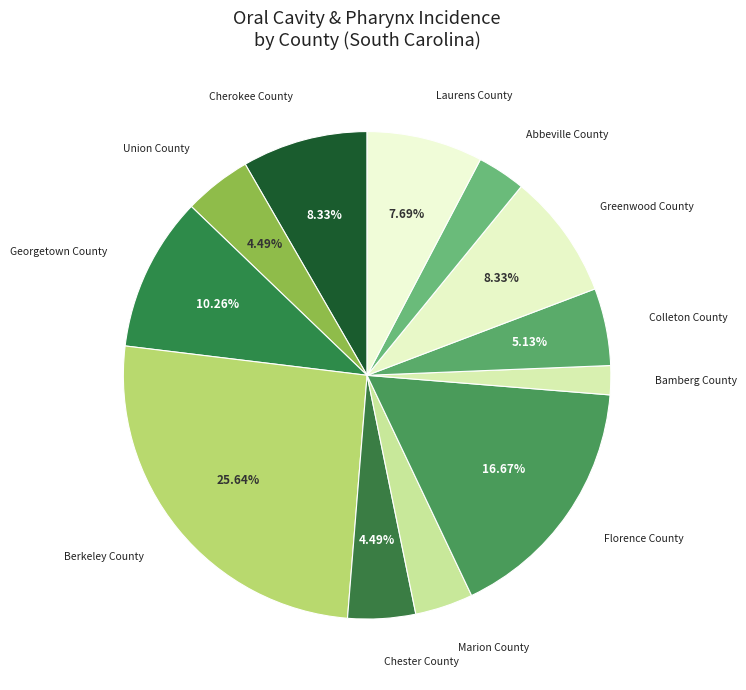

How many slices are in this pie chart?

12